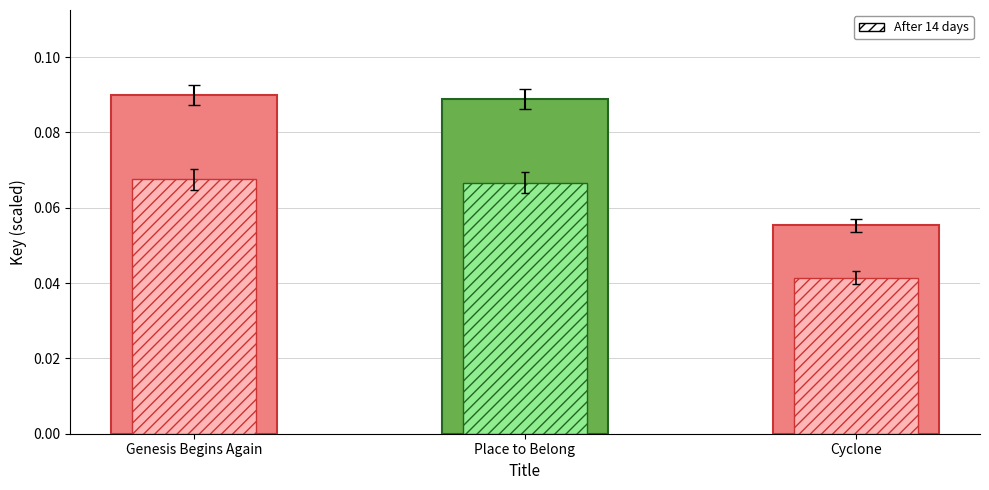

What is the label of the 1st bar from the left?

Genesis Begins Again